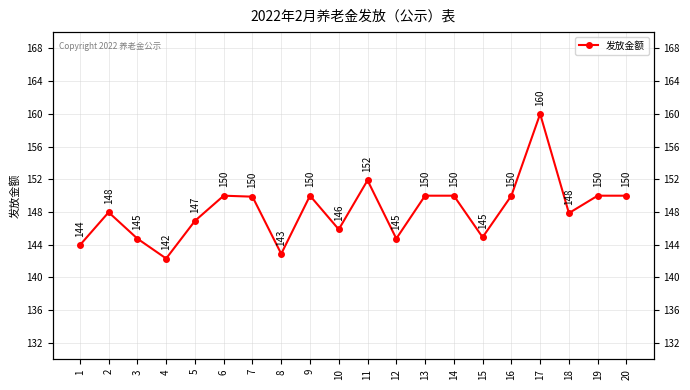

How many points are higher than both their immediate neighbors (excluding endpoints)?

5